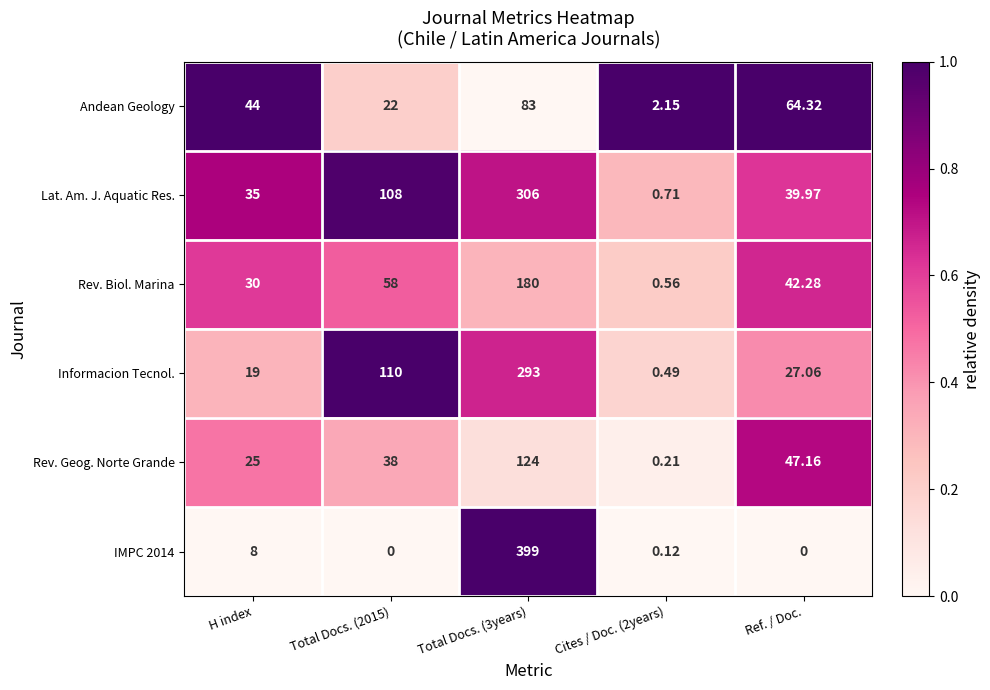

At which label is IMPC 2014 closest to 199?

H index